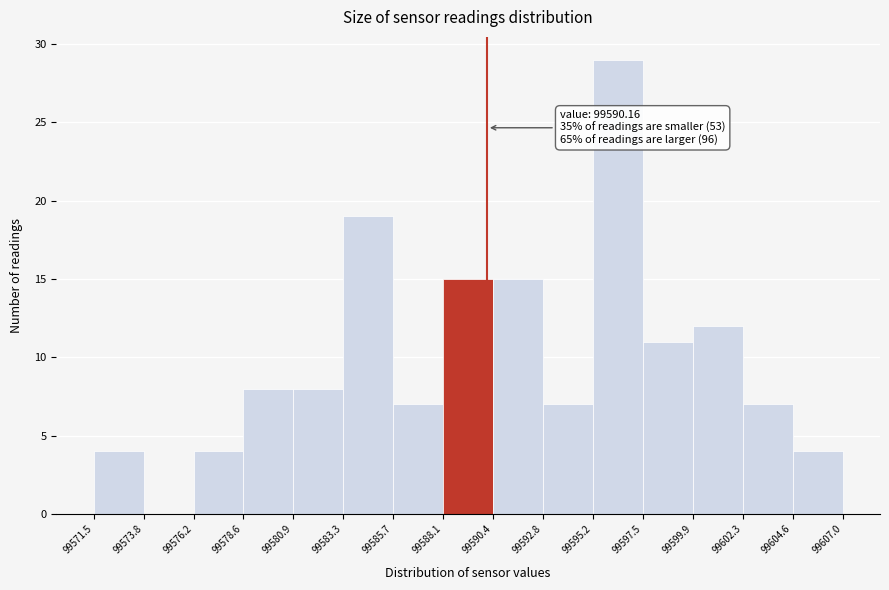

Reading right to left, transcribe all the data shown in this chart.

99604.6=4	99602.3=7	99599.9=12	99597.5=11	99595.2=29	99592.8=7	99590.4=15	99588.1=15	99585.7=7	99583.3=19	99580.9=8	99578.6=8	99576.2=4	99573.8=0	99571.5=4